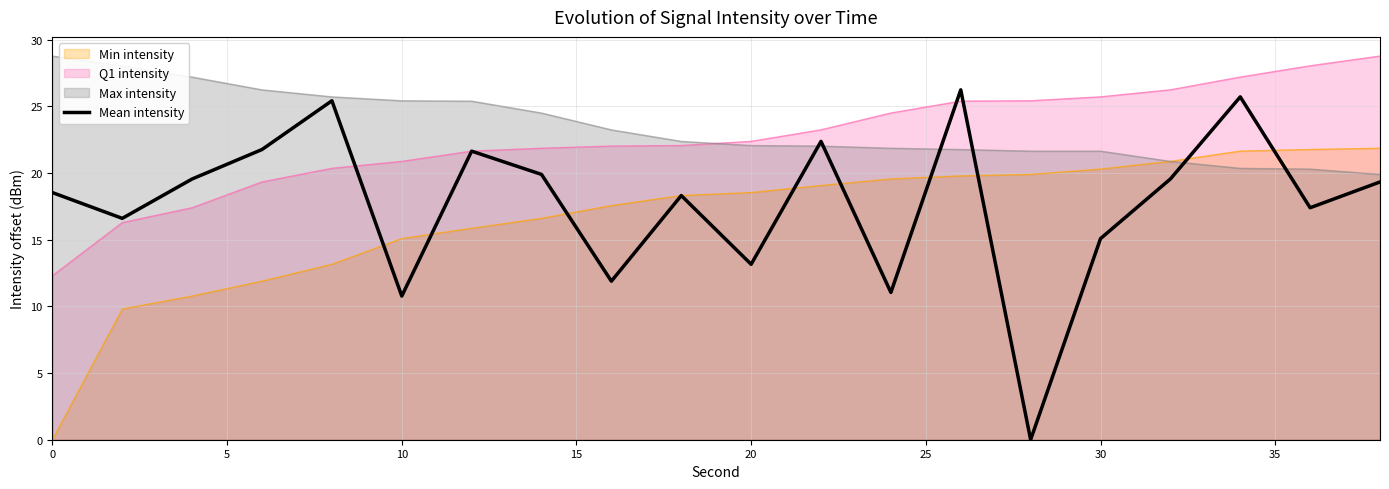

True or false: the data has more than 1 interior local peaks.

True